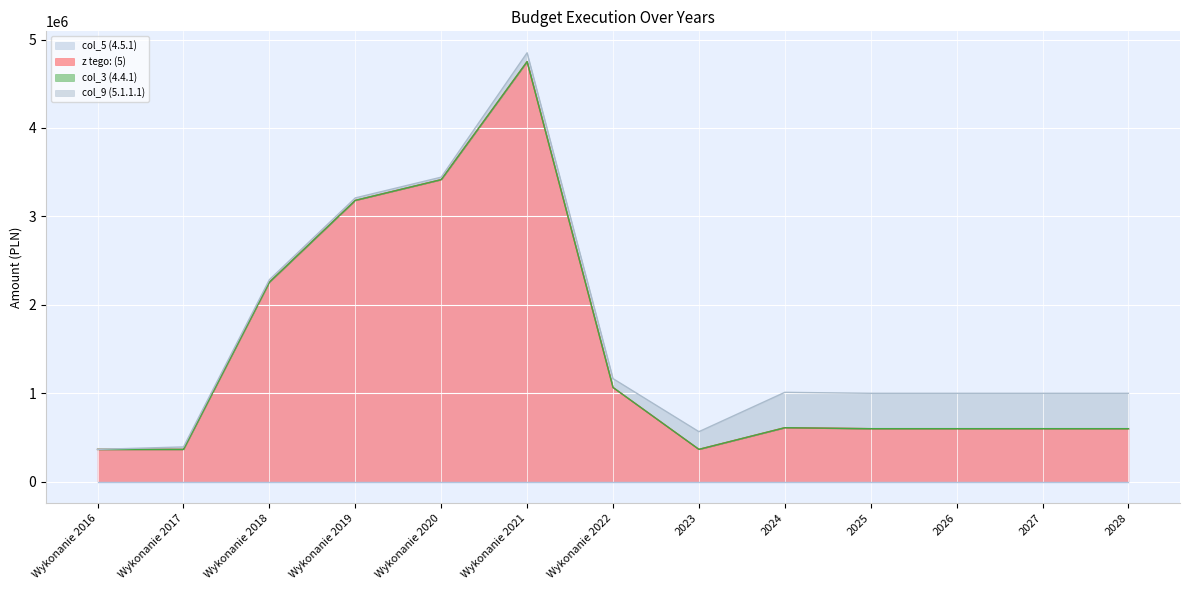

What is the difference between the second highest and minimum values in the col_9 (5.1.1.1) series?

400000.0